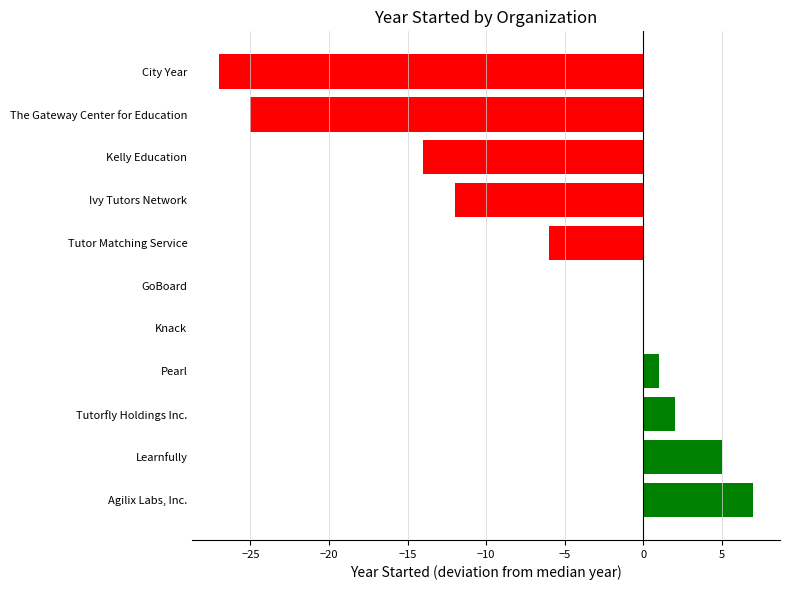

Reading bottom to top, extract all data points from this chart.

Agilix Labs, Inc.=7	Learnfully=5	Tutorfly Holdings Inc.=2	Pearl=1	Knack=0	GoBoard=0	Tutor Matching Service=-6	Ivy Tutors Network=-12	Kelly Education=-14	The Gateway Center for Education=-25	City Year=-27